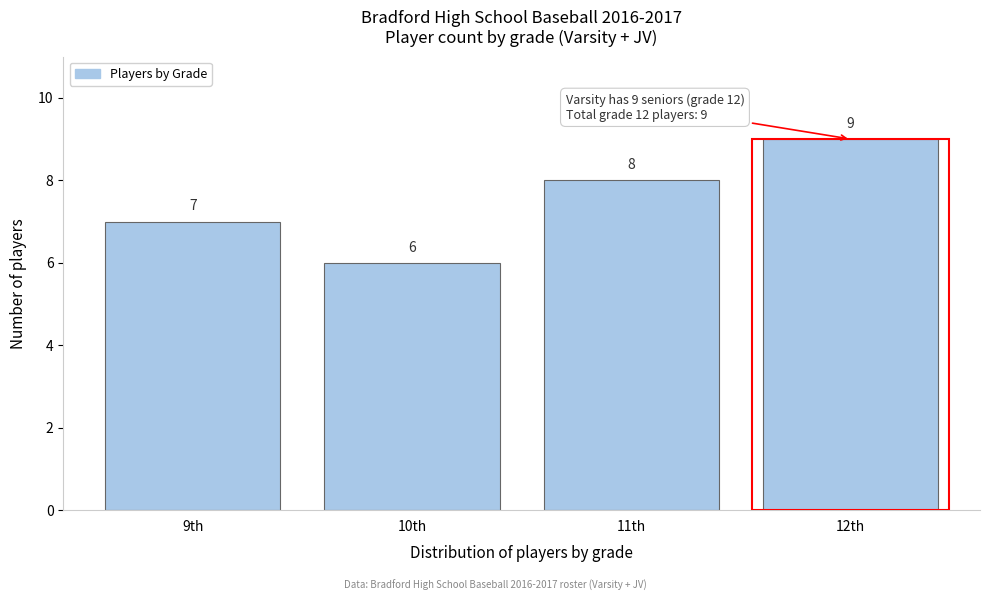

Reading right to left, what are all the values shown in this chart?

9	8	6	7